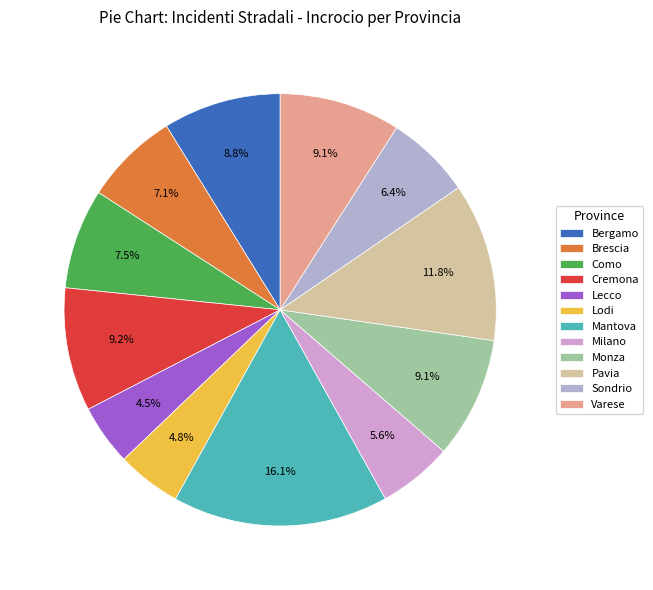

Does any single category account for the majority?

No